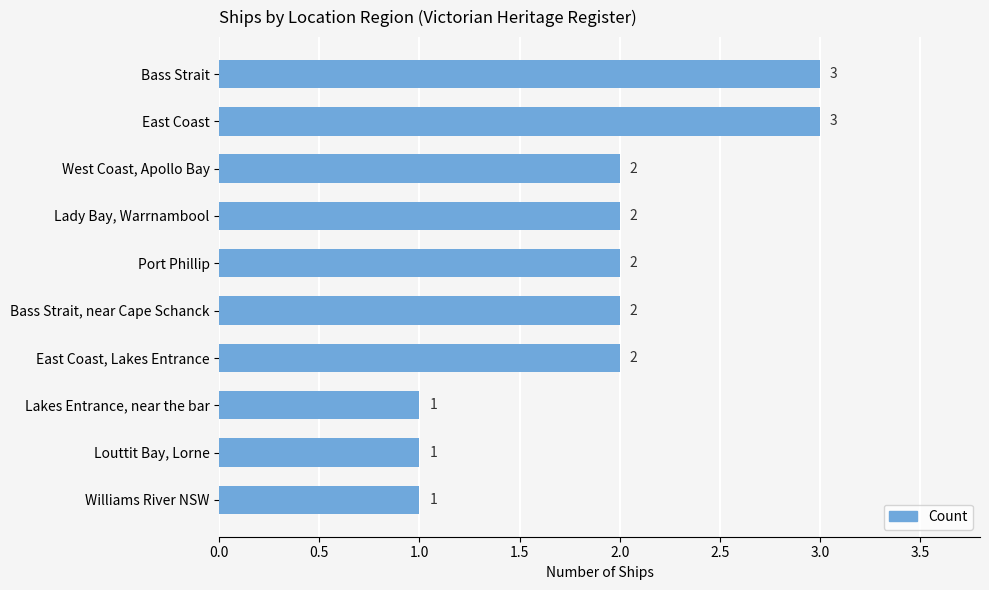

Is it true that the value at Bass Strait is 3?

True